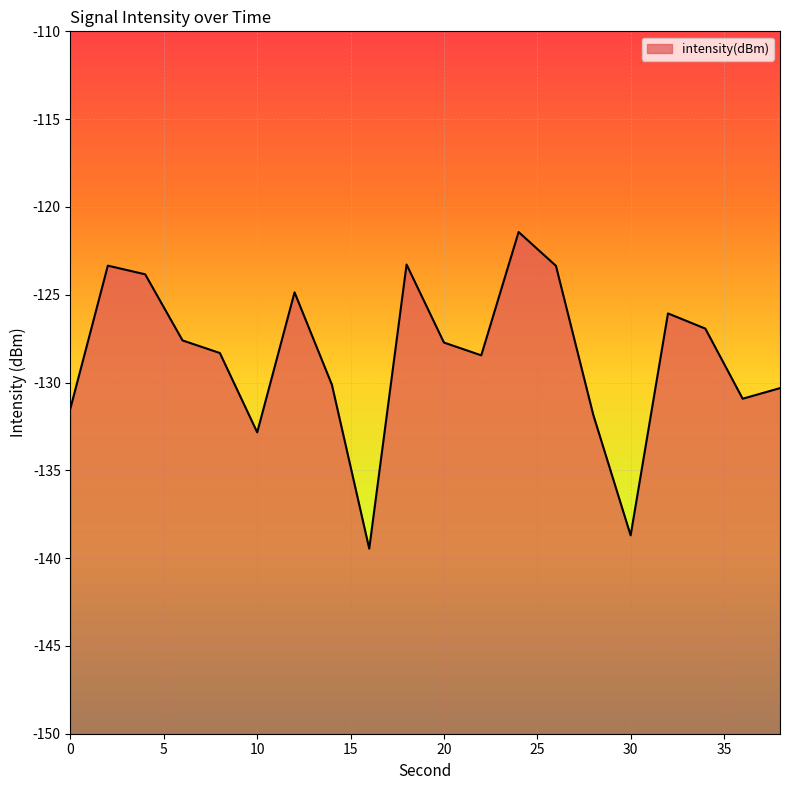

Reading left to right, transcribe all the data shown in this chart.

0=-131.5	2=-123.3	4=-123.8	6=-127.6	8=-128.3	10=-132.8	12=-124.9	14=-130.1	16=-139.5	18=-123.3	20=-127.7	22=-128.5	24=-121.4	26=-123.4	28=-131.8	30=-138.7	32=-126.1	34=-126.9	36=-130.9	38=-130.3